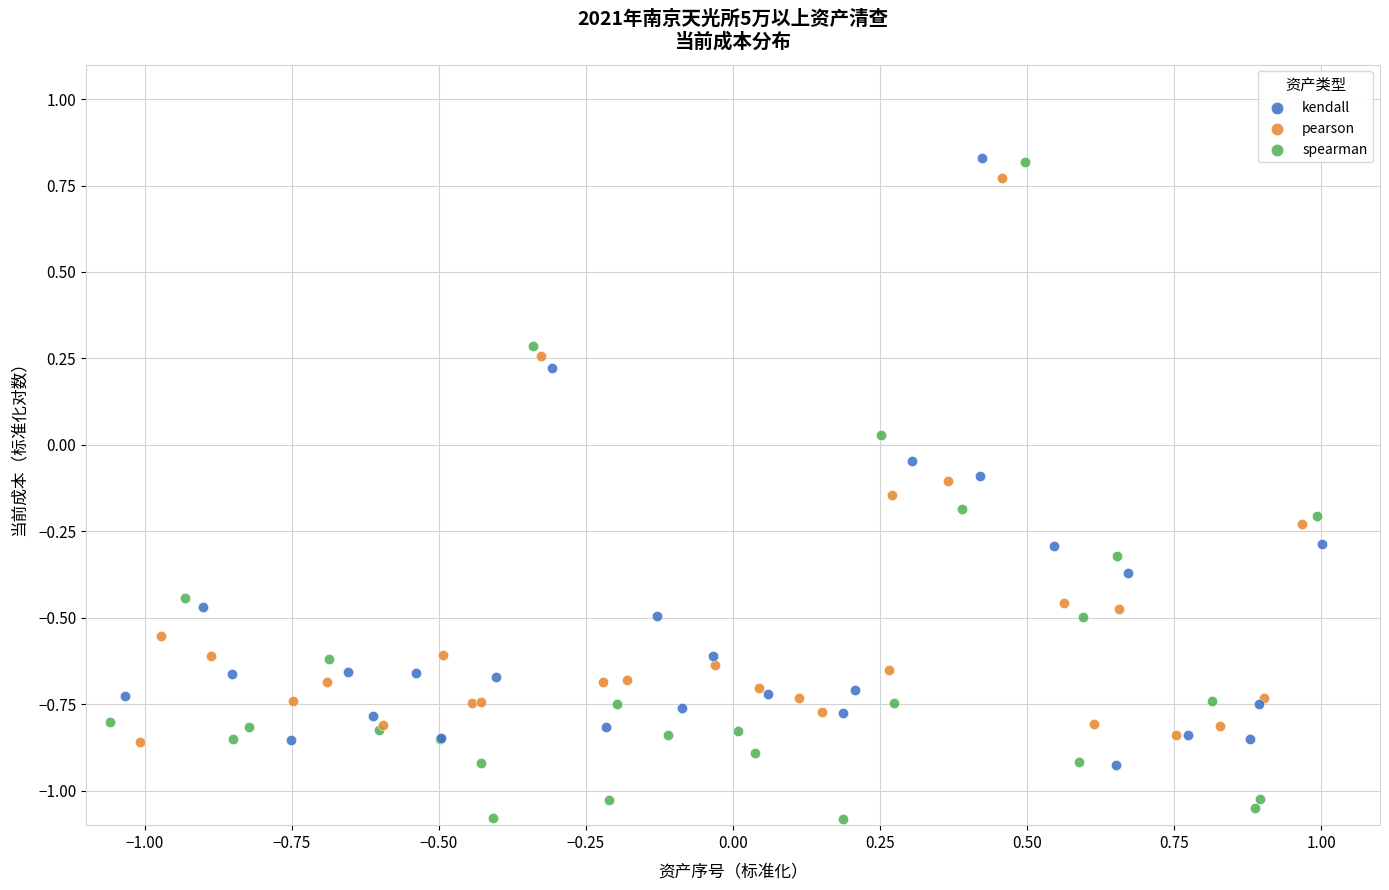

What are all the series names shown in the legend?

kendall, pearson, spearman